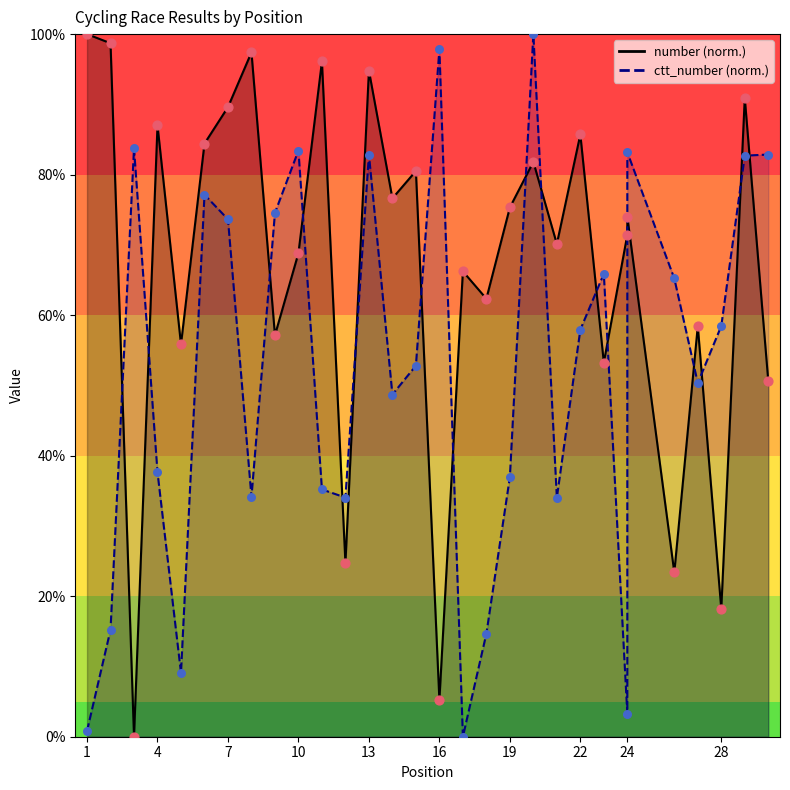

Which series has the largest Y range (max minus min)?

number